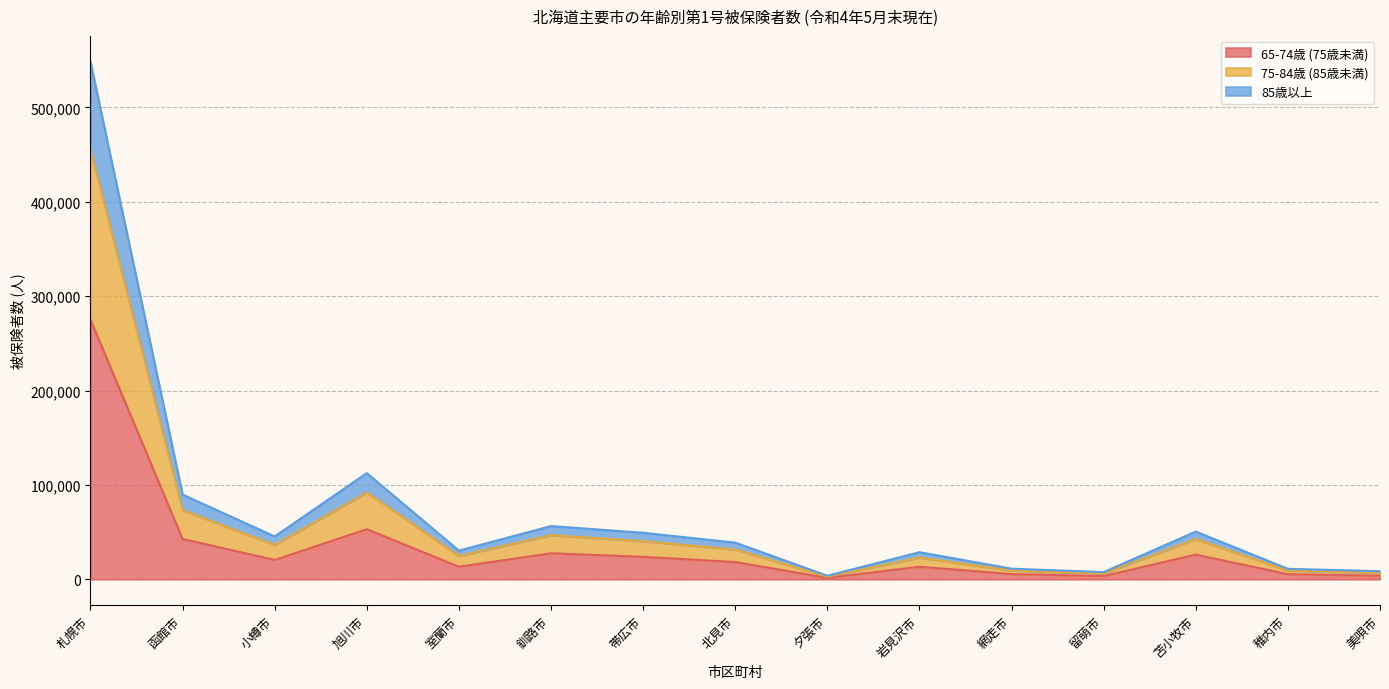

True or false: 65-74歳 (75歳未満) has a value of 180324 at 札幌市.

False